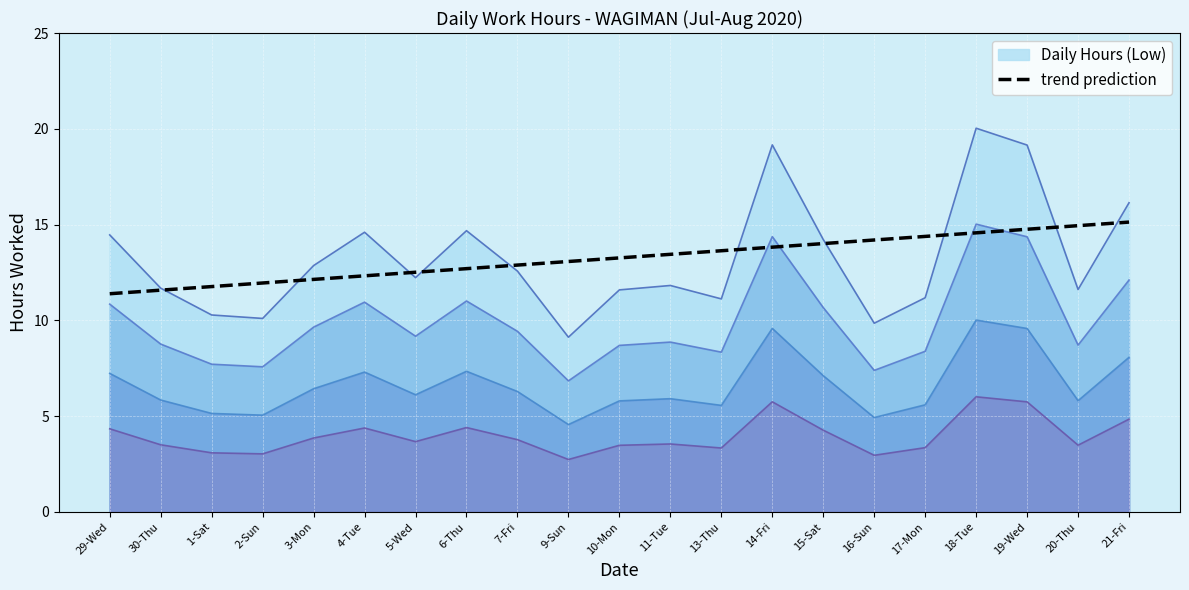

How many distinct data groups are displayed?

1